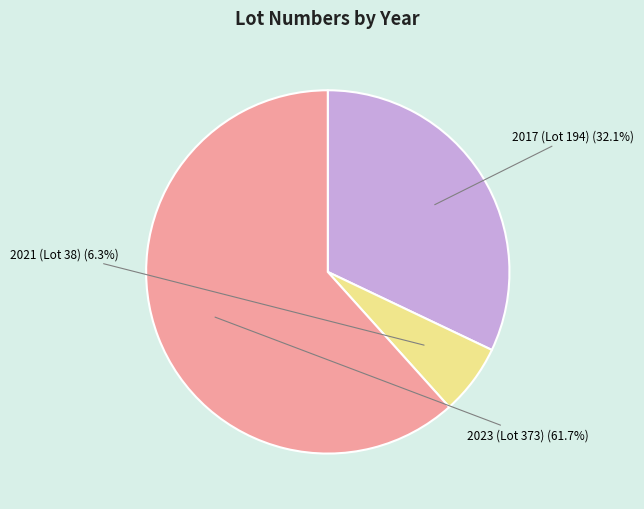

Which slice is the smallest?

2021 (Lot 38)